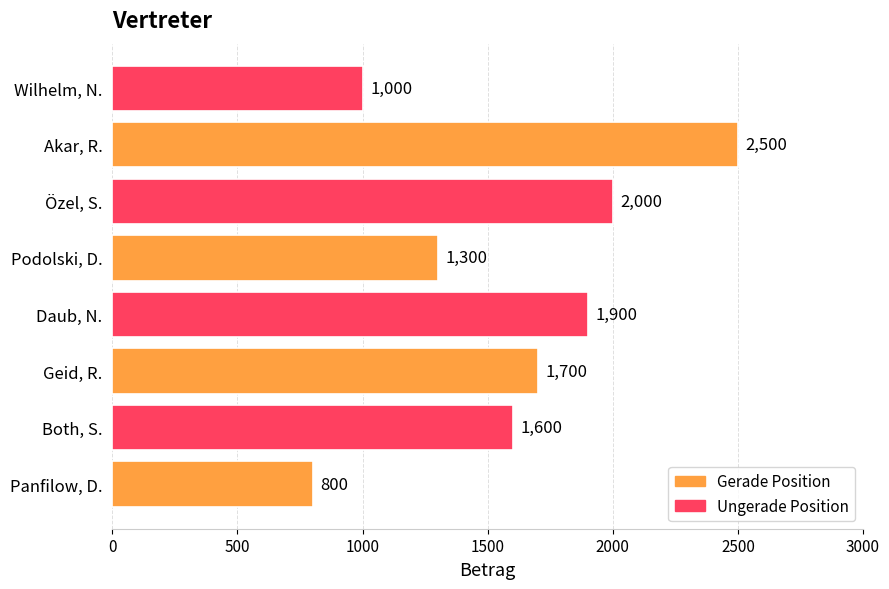

What is the change in value from Panfilow, D. to Wilhelm, N.?

+200